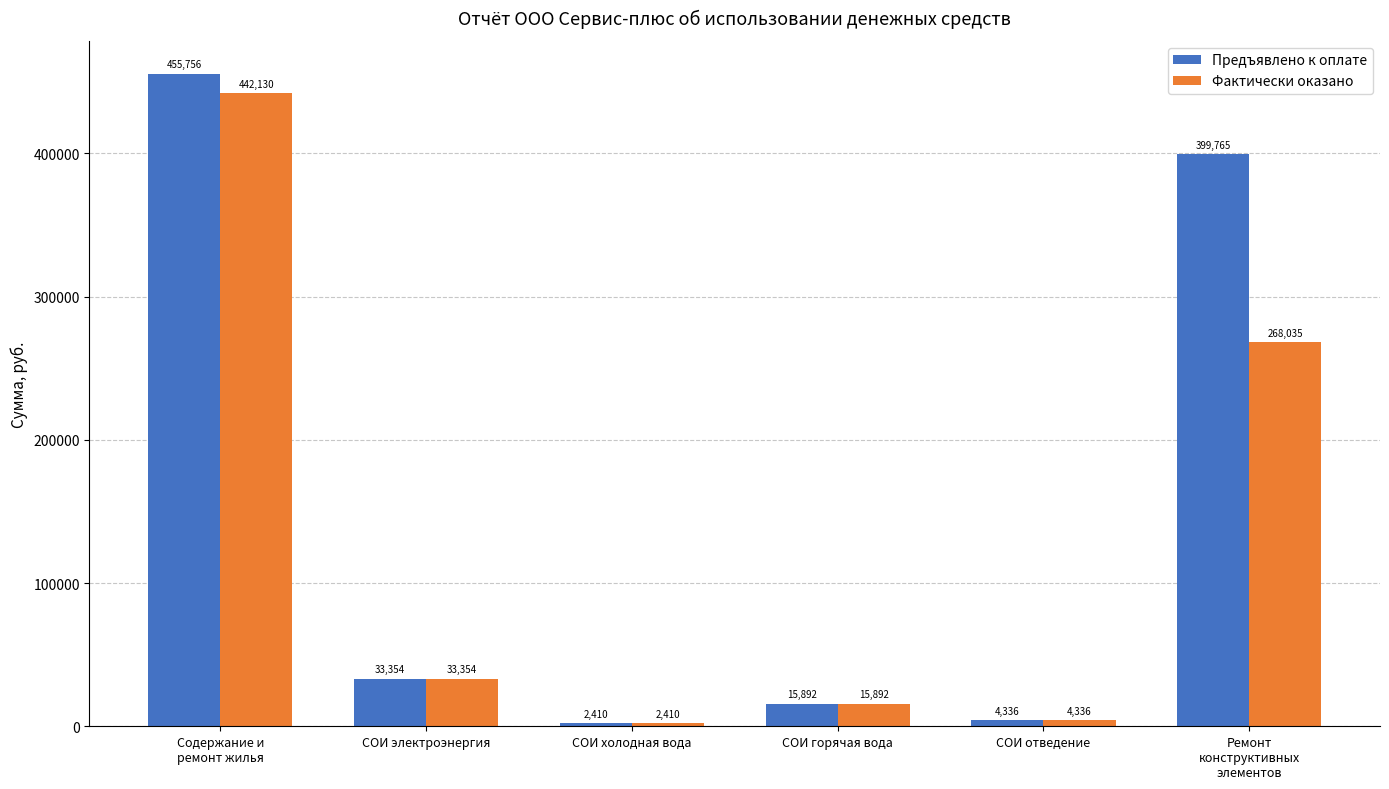

What is the value of the Фактически оказано bar at the 4th from the left?

15891.8